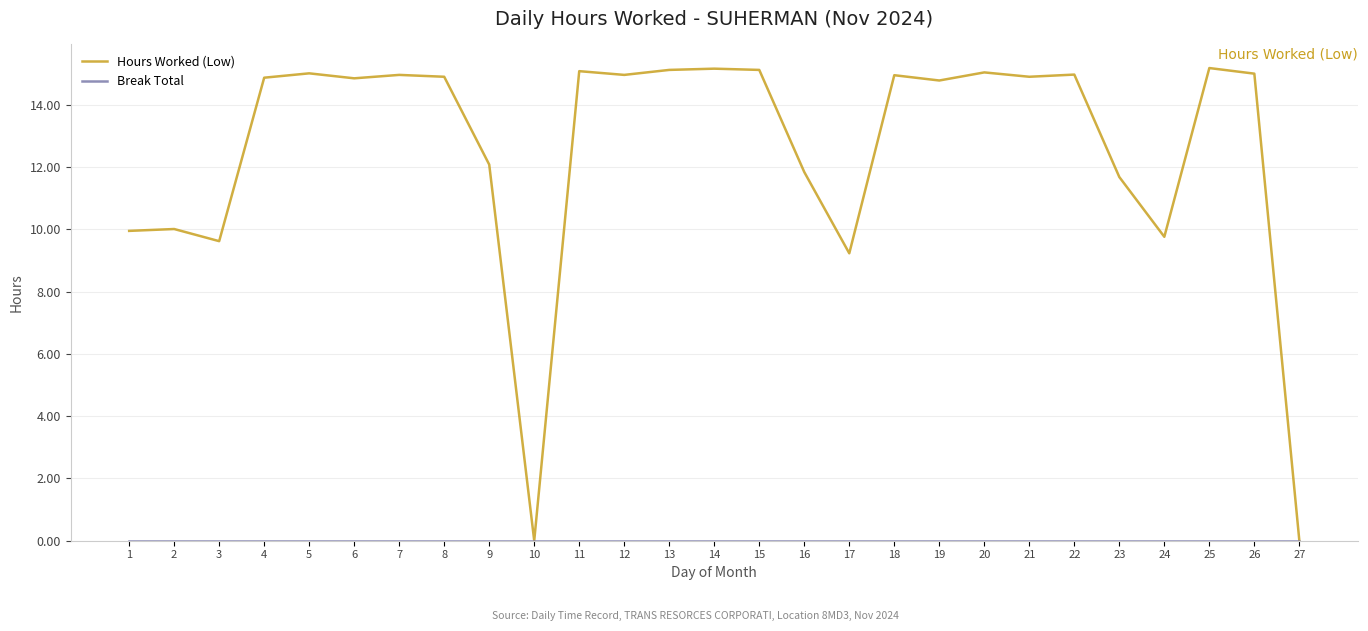

Which series has the largest total across all categories?

Hours Worked (Low)